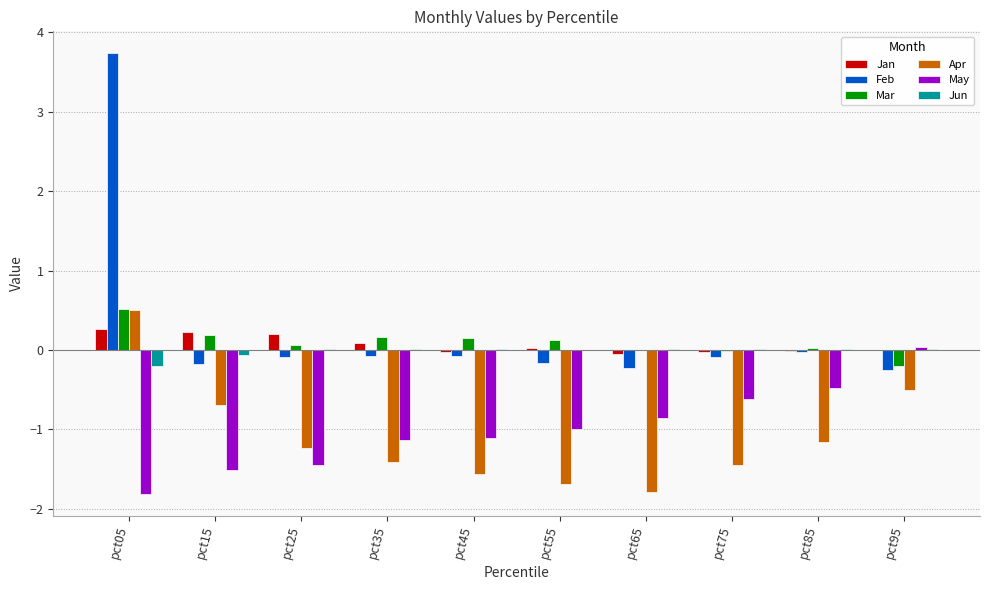

Is it true that Apr equals -2.9 at pct65?

False